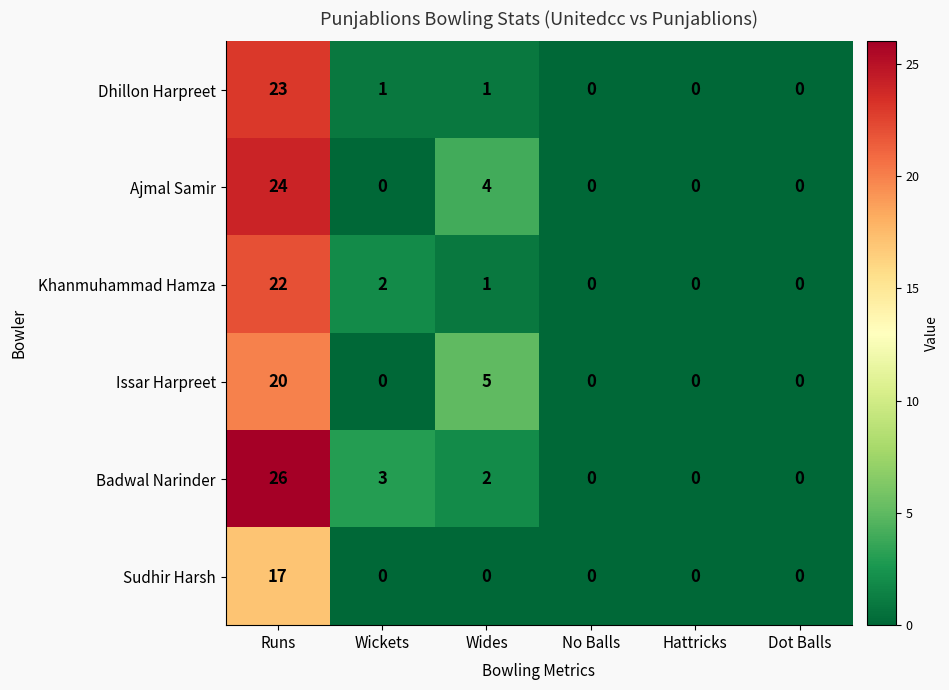

What is the greatest value displayed?

26